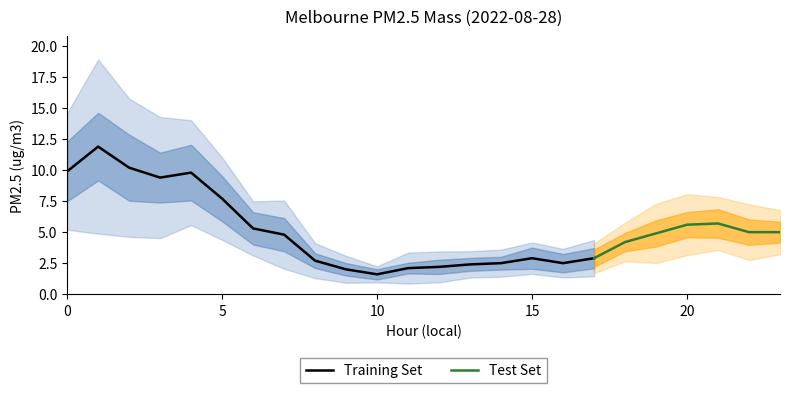

List the labels in order of value, largest first.

1, 2, 0, 4, 3, 5, 21, 20, 6, 22, 23, 19, 7, 18, 15, 17, 8, 14, 16, 13, 12, 11, 9, 10